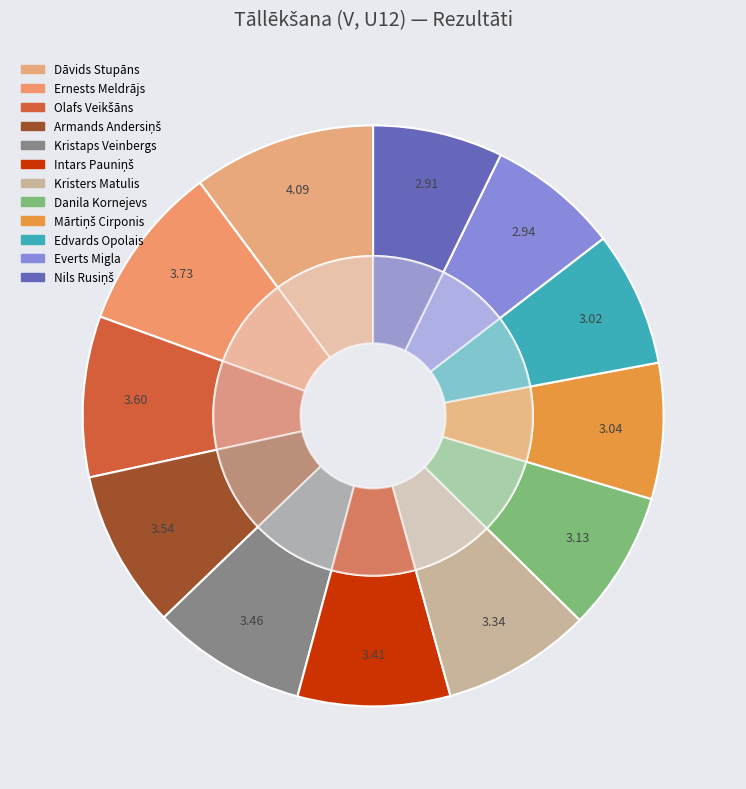

Combined, what portion of the pie is Everts Migla and Nils Rusiņš?

14.5%